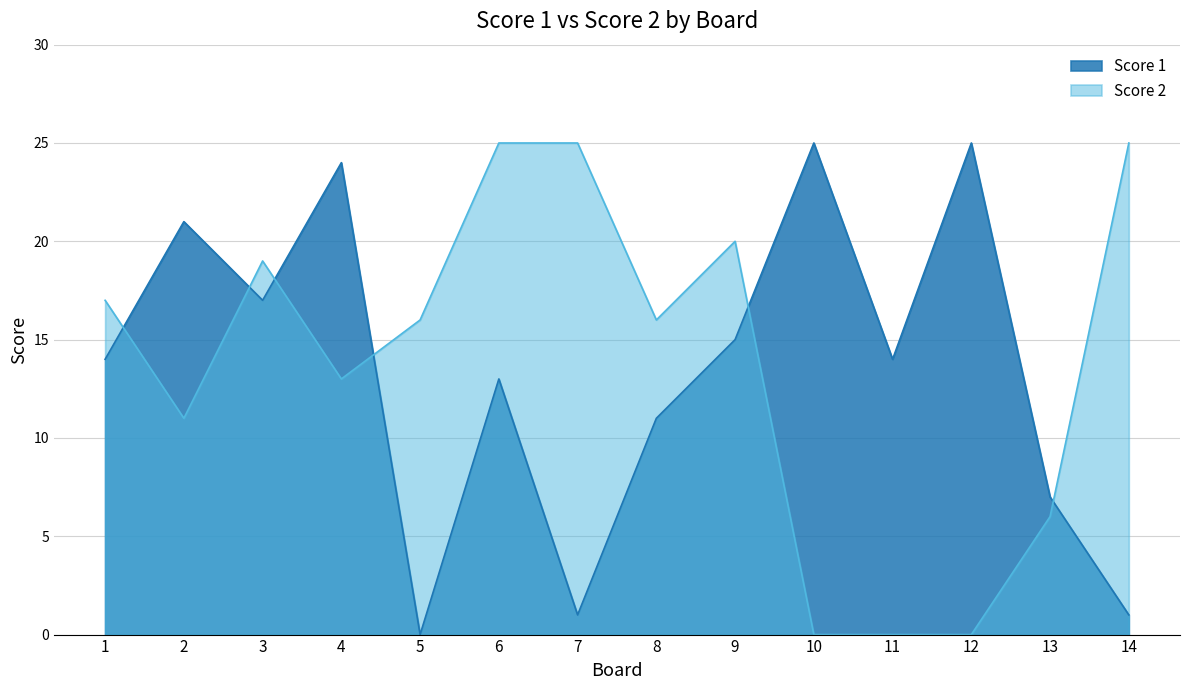

True or false: Score 2 has more than 0 points higher than both neighbors.

True